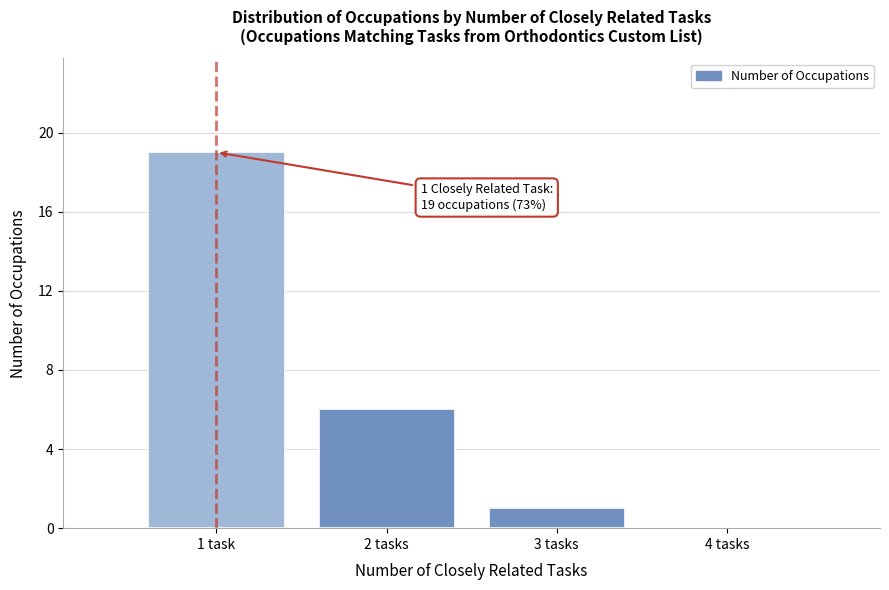

Reading right to left, extract all data points from this chart.

4 tasks=0	3 tasks=1	2 tasks=6	1 task=19